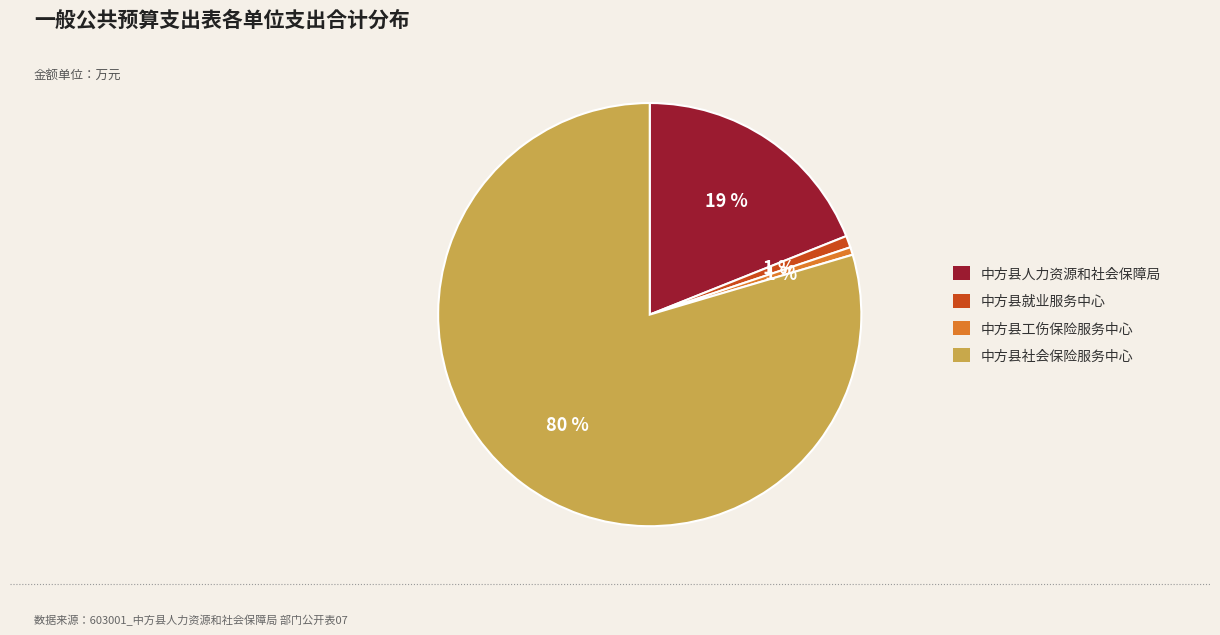

Which slice is the largest?

中方县社会保险服务中心